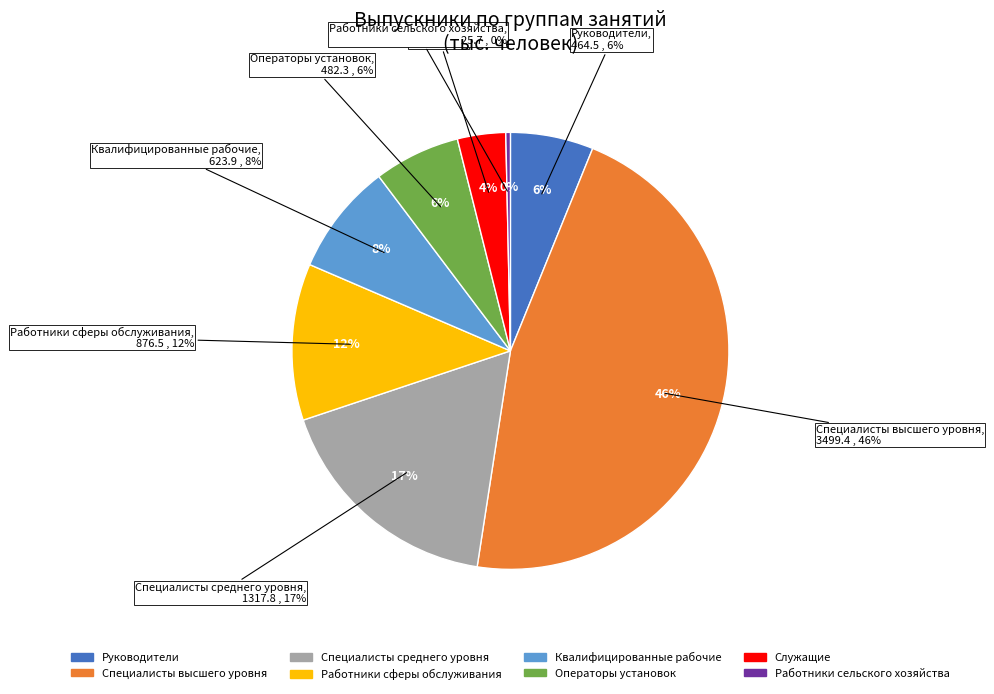

What is the largest slice in the pie chart?

Специалисты высшего уровня